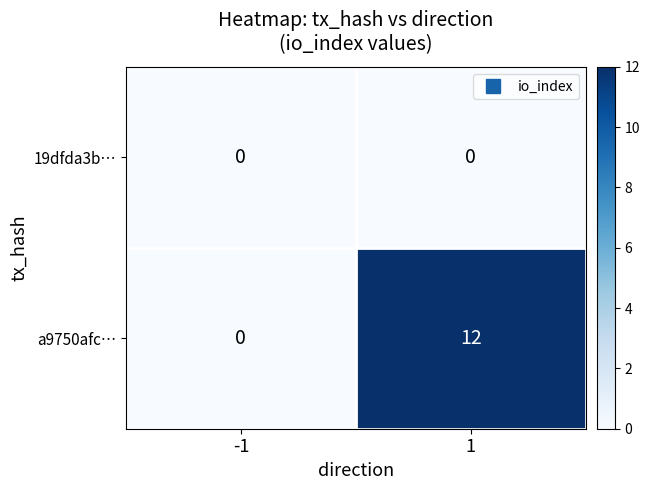

Read the a9750afc… value at 1, to the nearest 10.

10